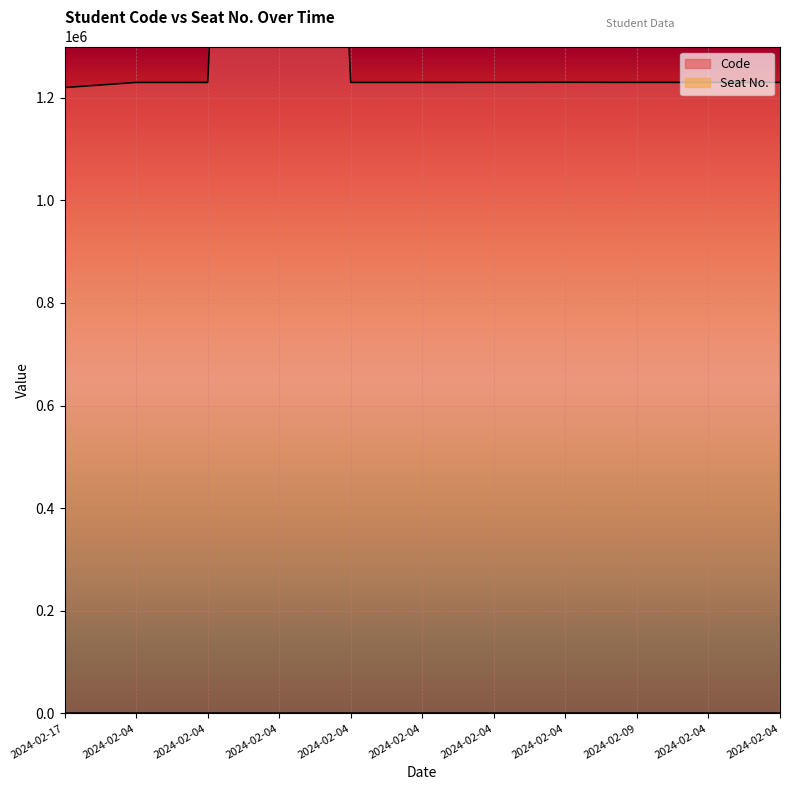

Reading left to right, what are all the values shown in this chart?

2024-02-17=1220027	2024-02-04=1230006	2024-02-04=1230048	2024-02-04=4230151	2024-02-04=1230052	2024-02-04=1230063	2024-02-04=1230078	2024-02-04=1230301	2024-02-09=1230088	2024-02-04=1230092	2024-02-04=1230121